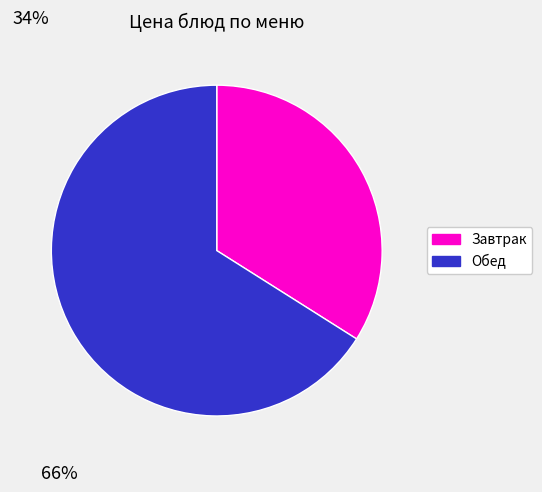

To the nearest percent, what portion does Обед represent?

66%